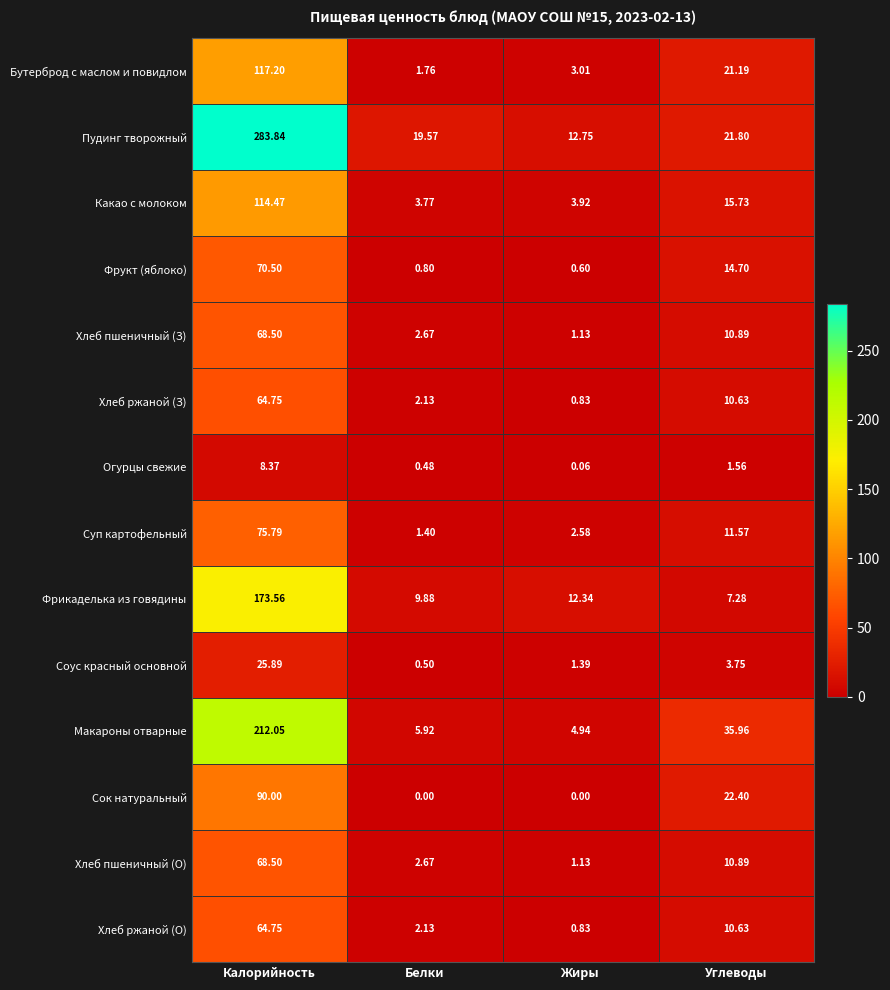

How many data points in Фрукт (яблоко) are less than 14?

2